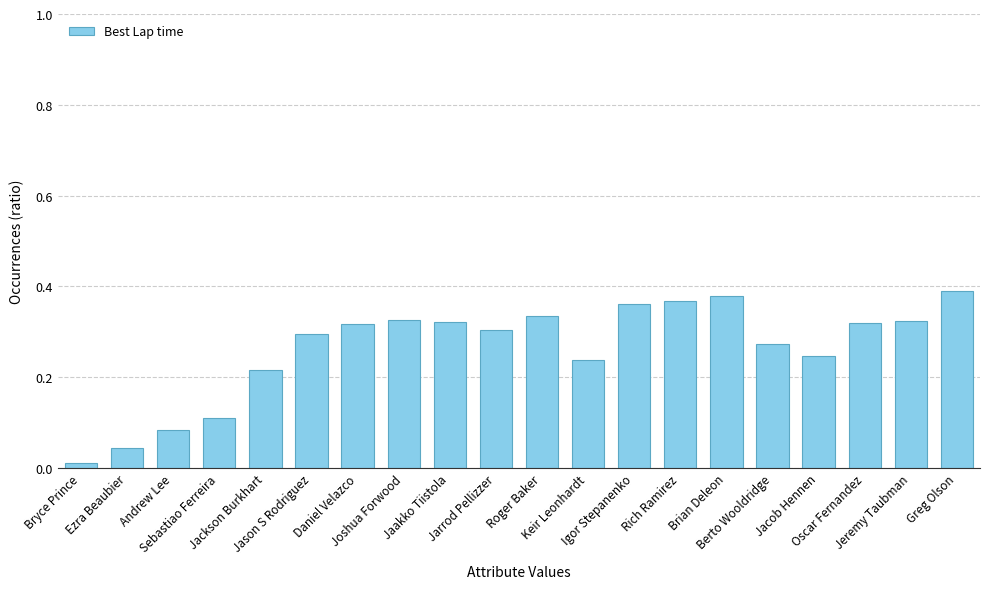

What is the sum of all values?

5.3